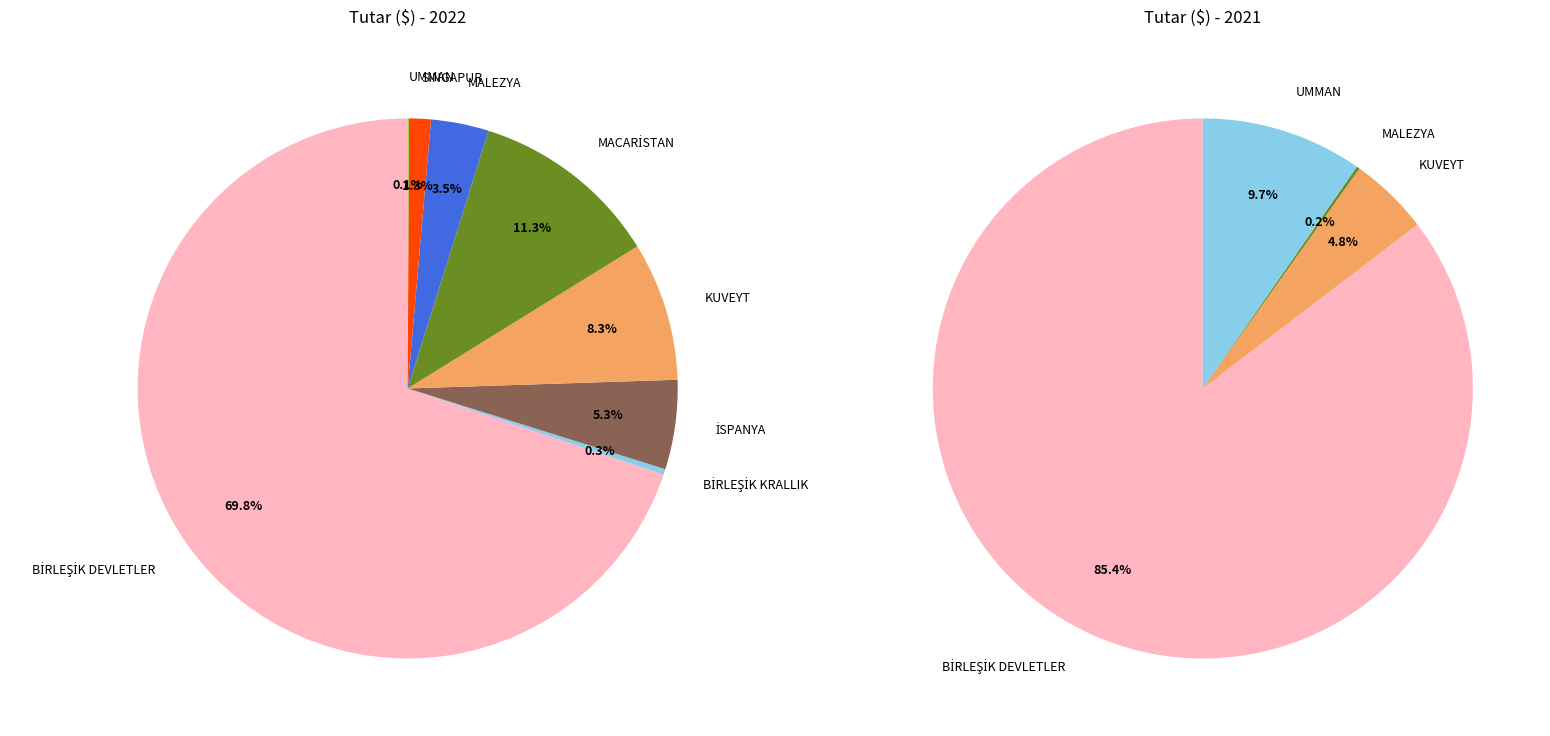

The BİRLEŞİK DEVLETLER slice represents 75% of the pie. True or false?

False